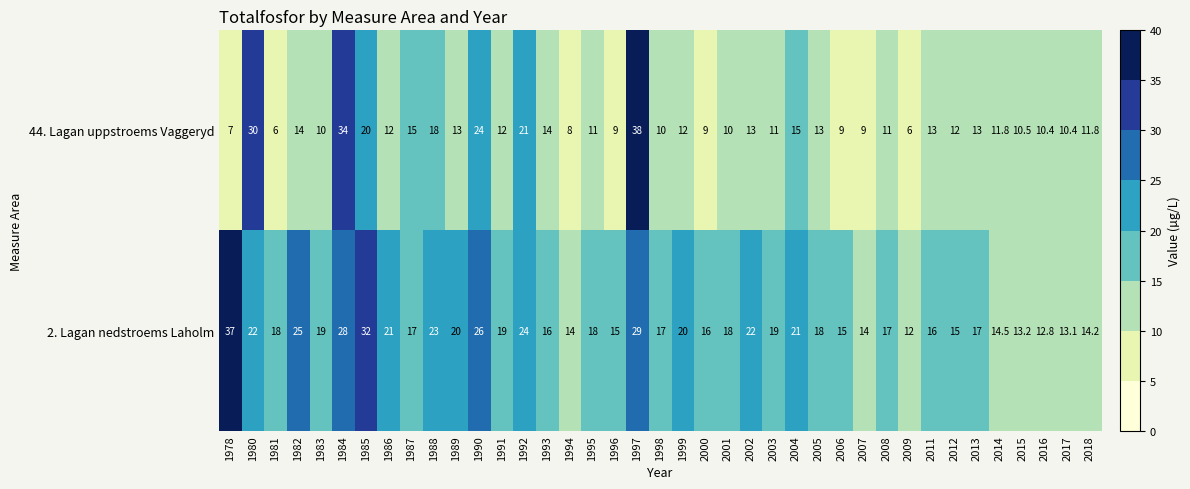

Is it true that 2. Lagan nedstroems Laholm equals 21.4 at 2011?

False